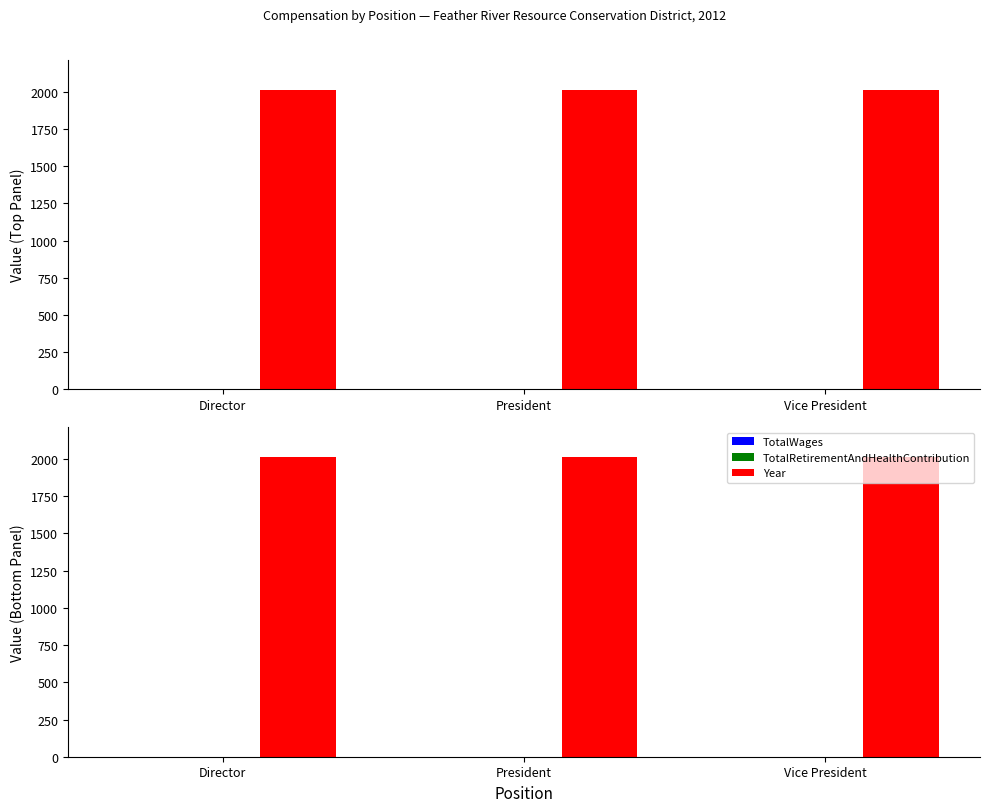

What is the difference between the highest and lowest values at Director?

2012